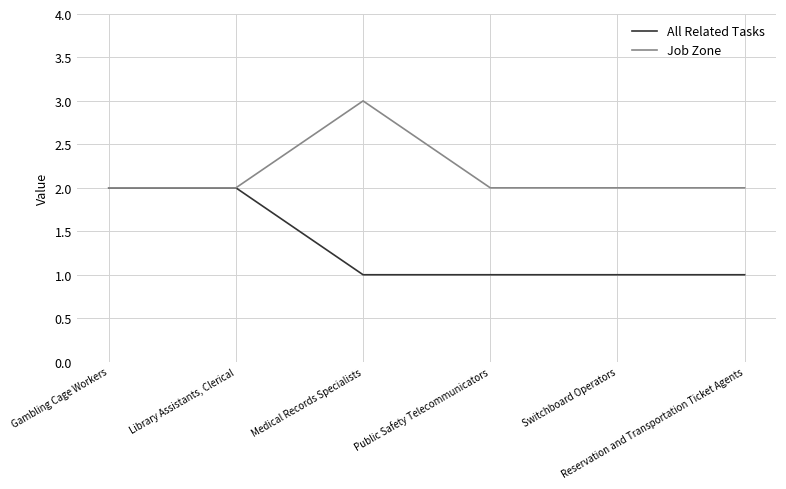

What is the maximum value for Job Zone?

3